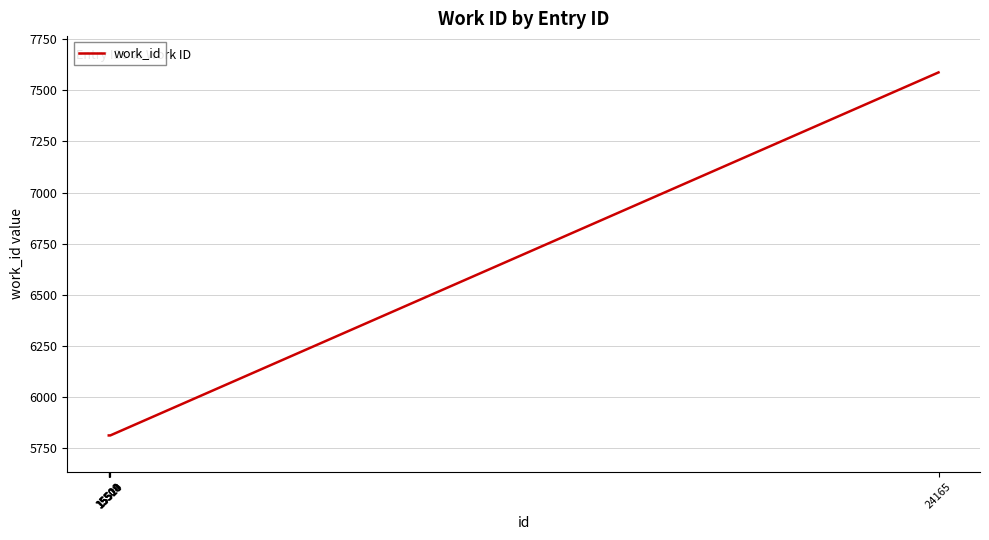

What is the approximate value at 15509, to the nearest 10?

5810